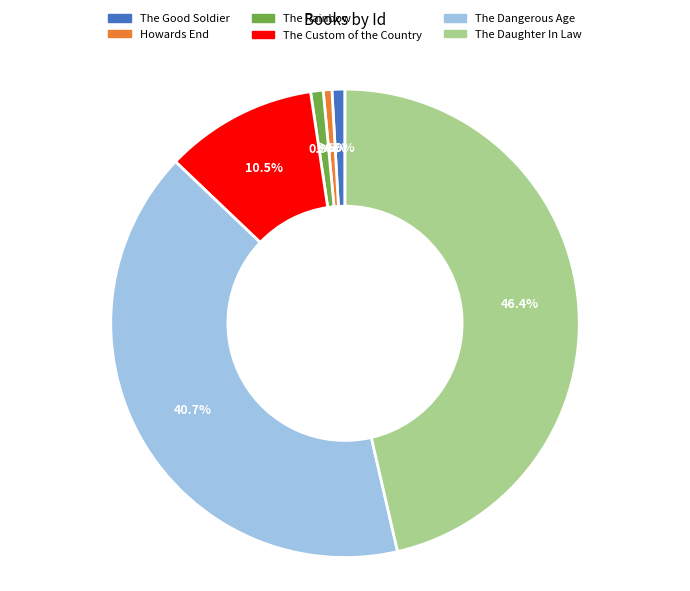

Is it true that The Daughter In Law is 35% of the pie?

False